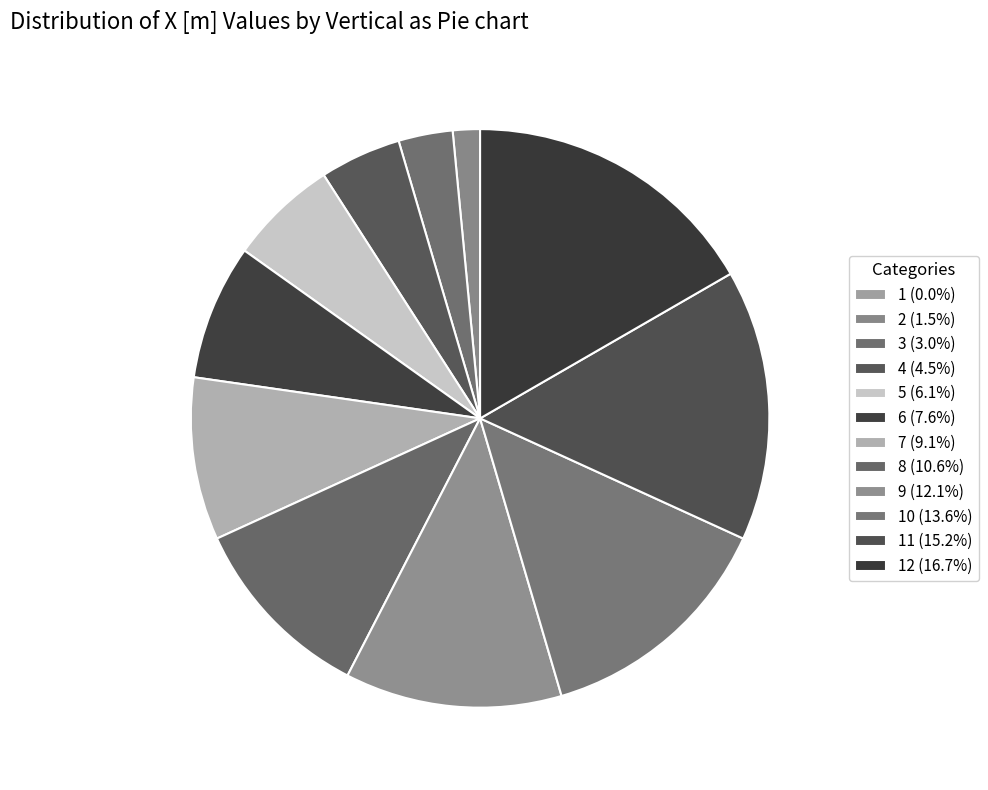

To the nearest percent, what is the difference between the largest and smallest slice percentages?

17%